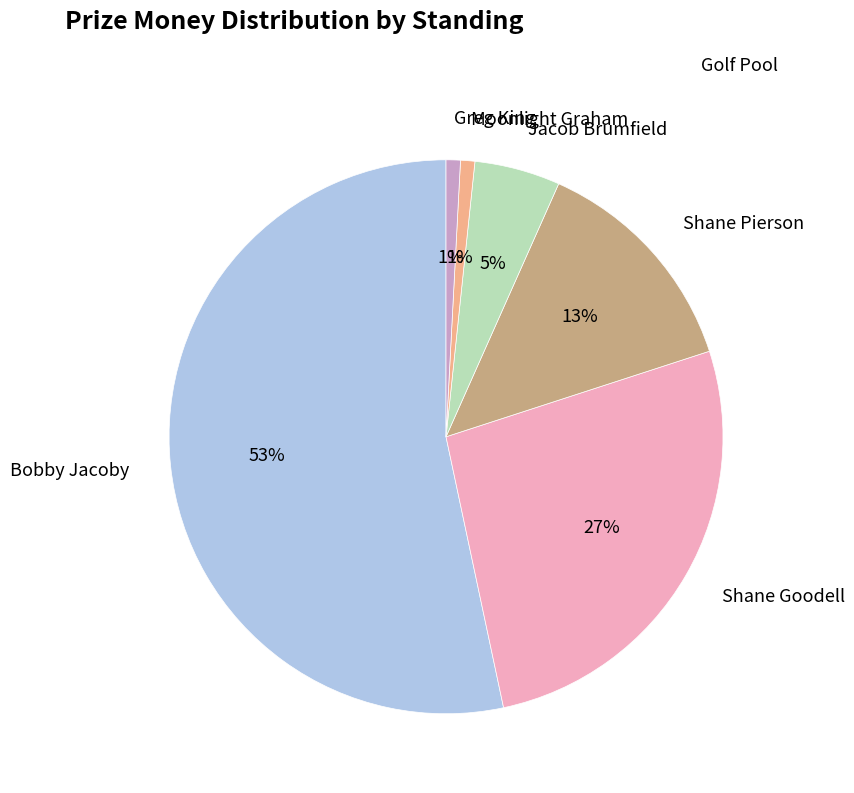

To the nearest percent, what percentage of the pie is Greg King?

1%